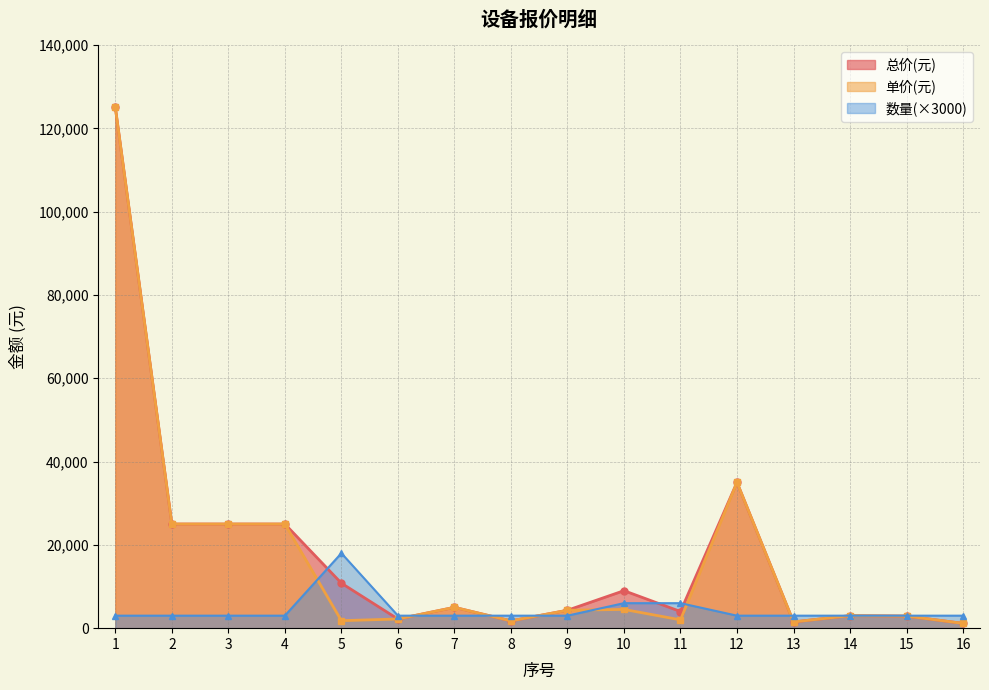

Which series changed the most between 13 and 16?

总价(元)